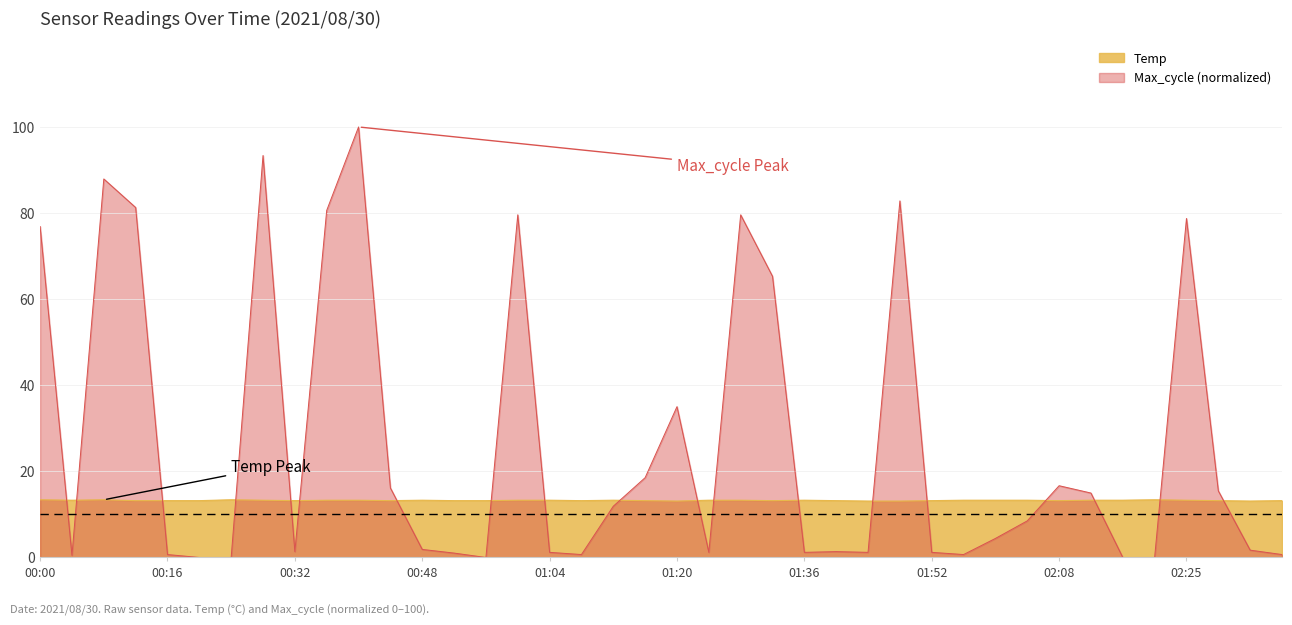

What is the sum of the Max_cycle values at 00:32 and 02:08?

18.0